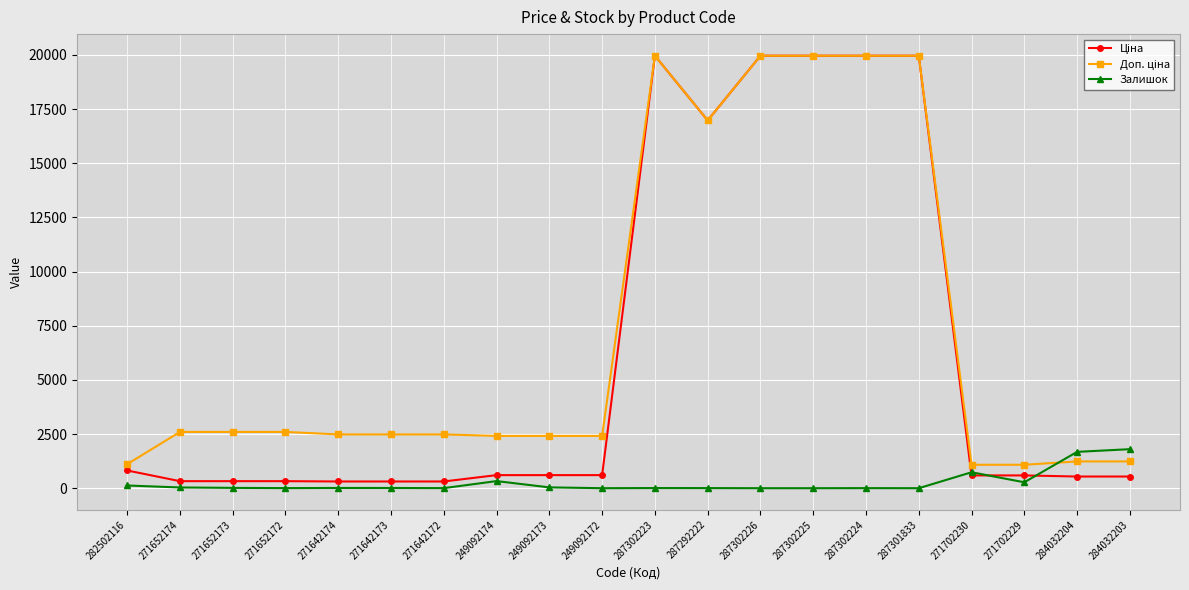

True or false: Залишок has a value of -758.2 at 249092172.

False